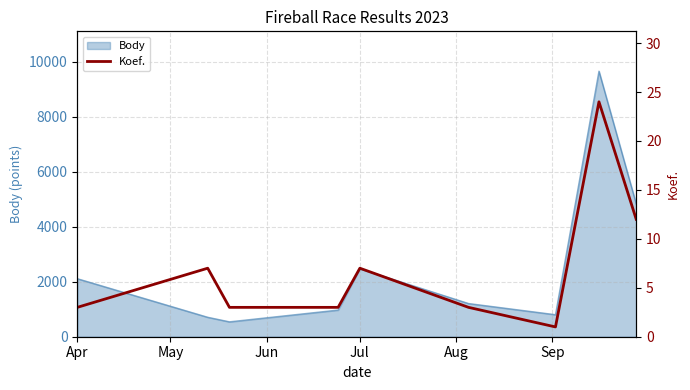

What is the maximum value for Body?

9649